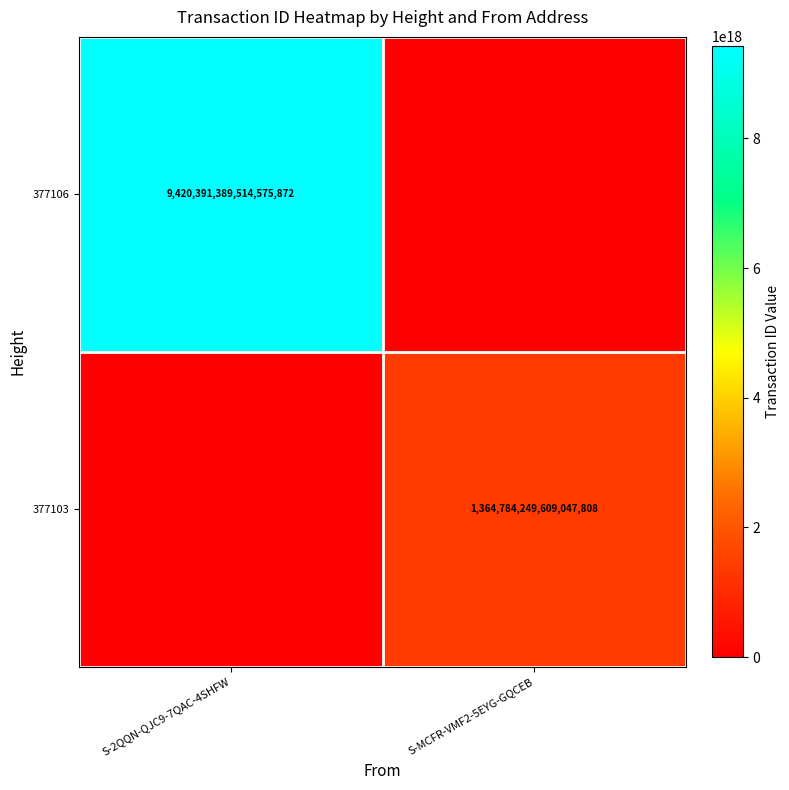

The 377106 series shows 14061203444941680640 at S-2QQN-QJC9-7QAC-4SHFW. True or false?

False